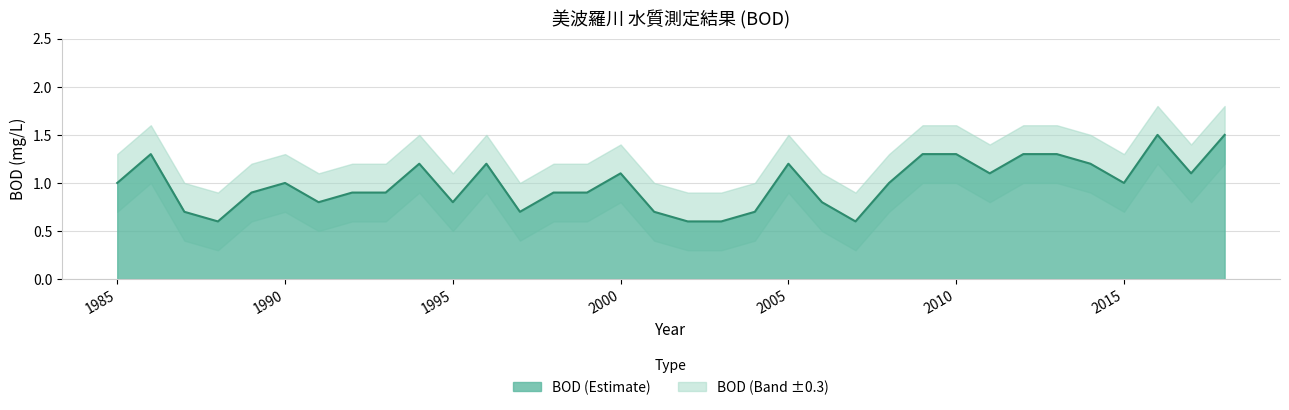

What is the difference between the values at 2005 and 1990?

0.2